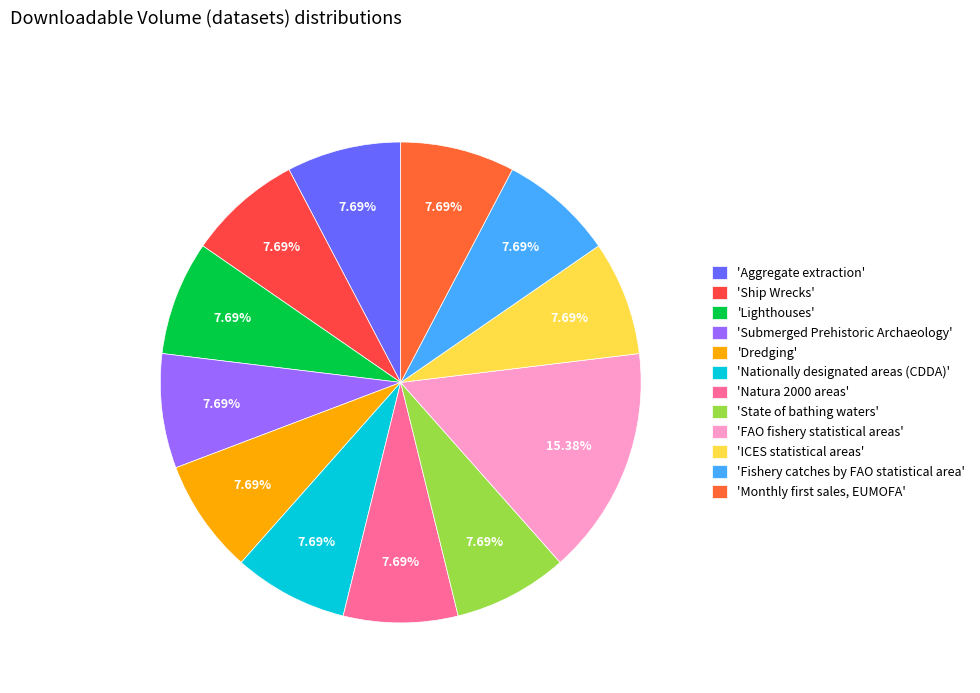

What is the smallest slice in the pie chart?

Aggregate extraction